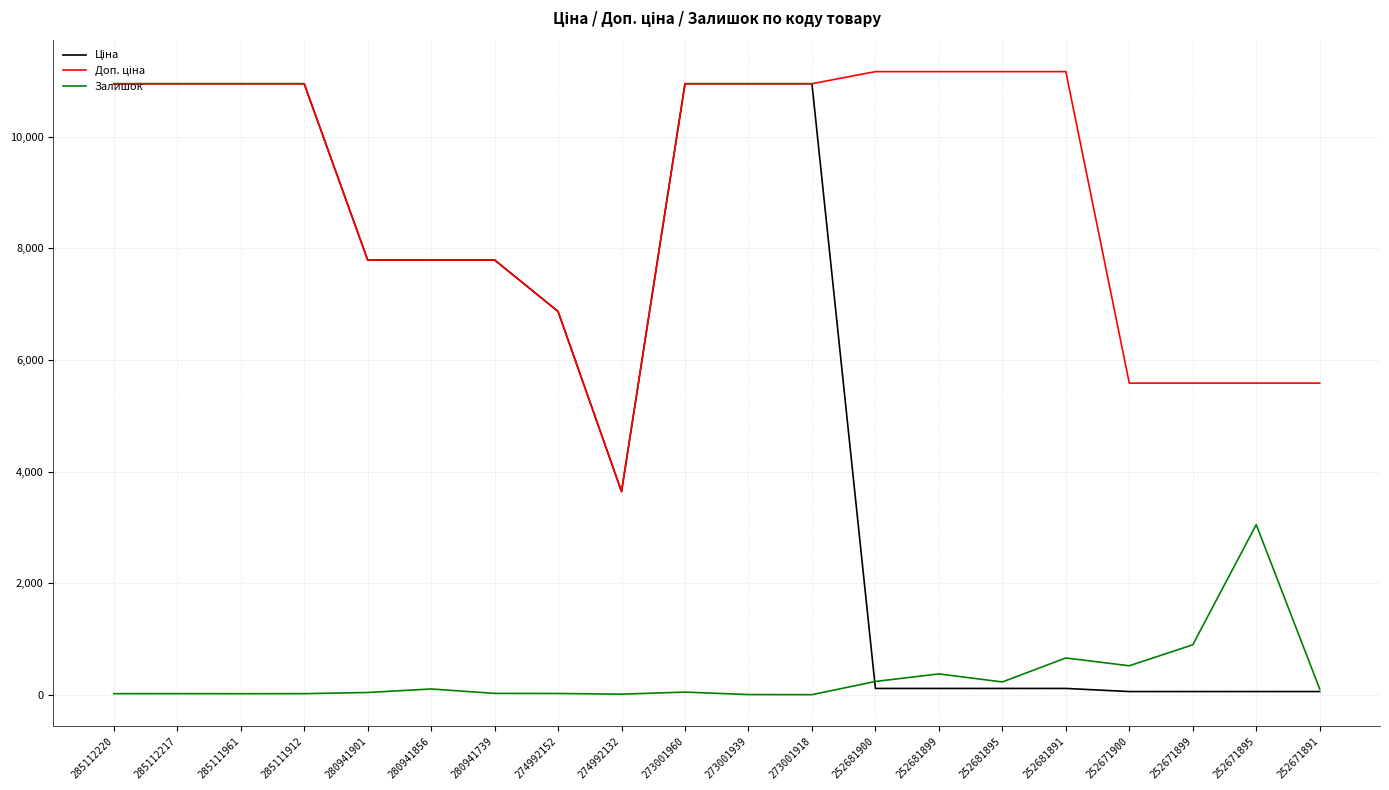

Where is Залишок nearest to the value 1524?

252671899